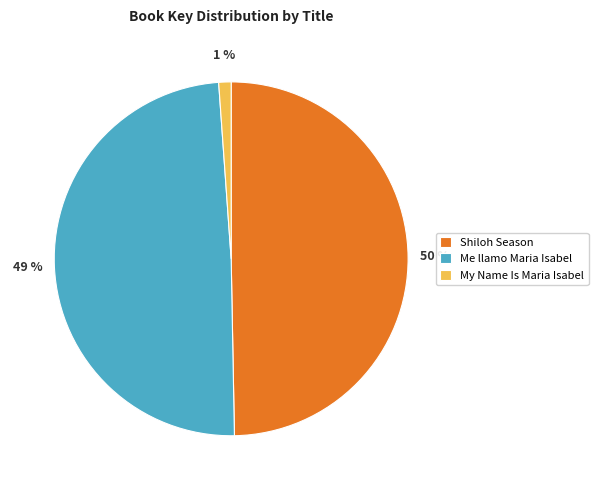

Is there a majority slice in this chart?

No